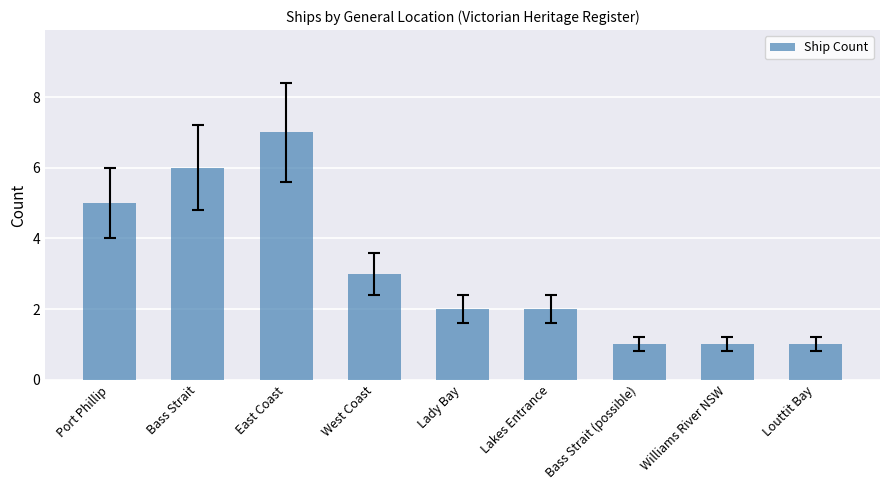

What is the approximate value at East Coast?

7